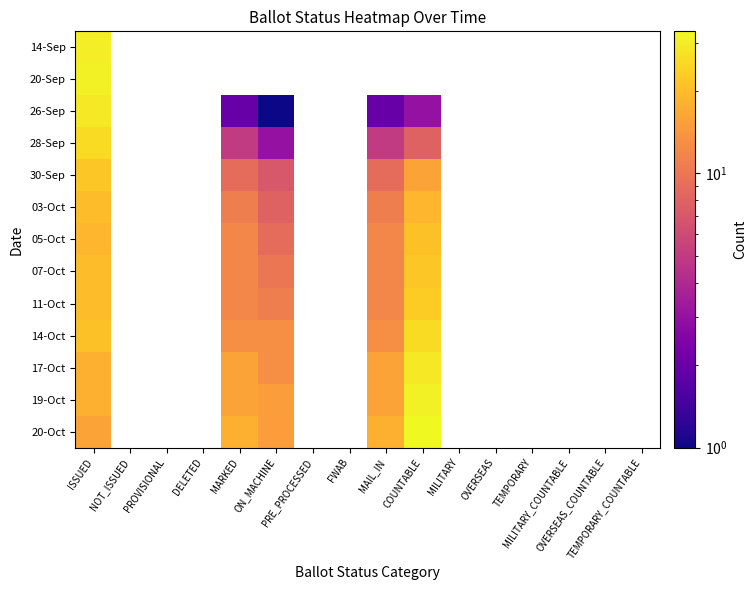

Is the value of 17-Oct at OVERSEAS greater than the value of 05-Oct at MARKED?

No